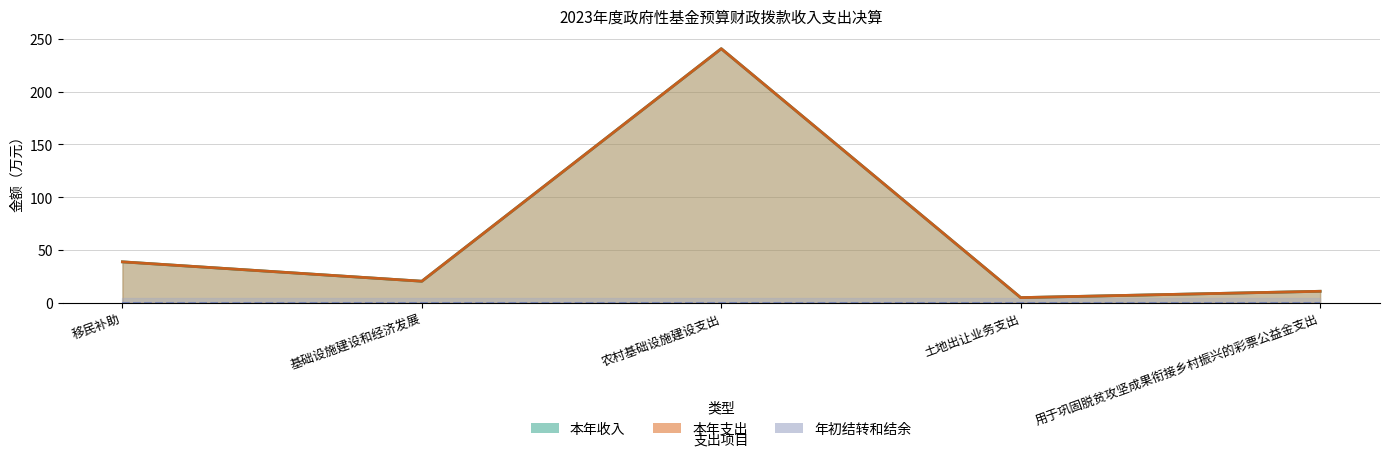

What position from the left is 农村基础设施建设支出?

3